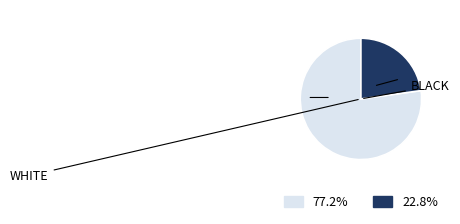

How many slices are in this pie chart?

2